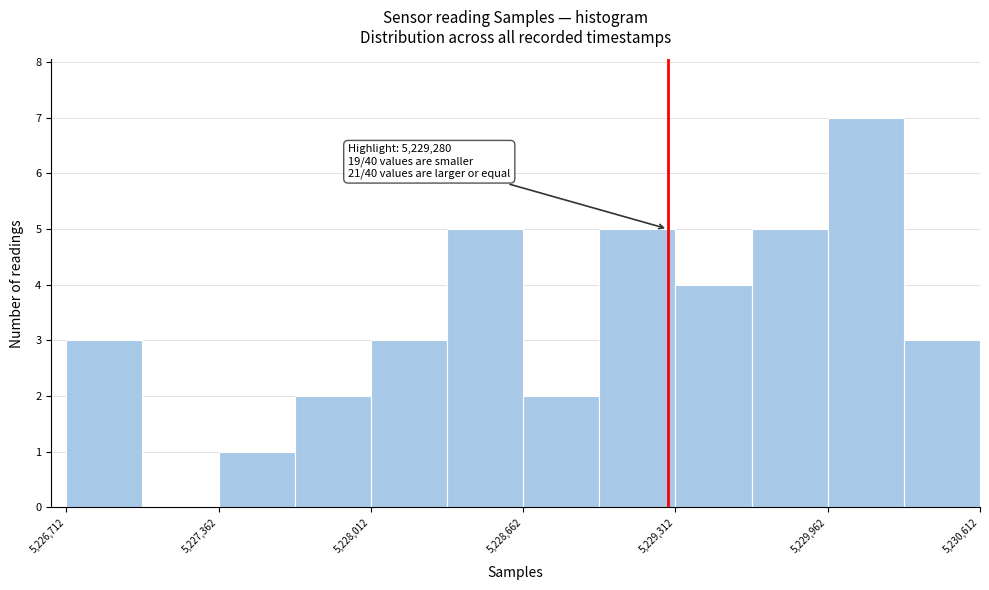

Around what value on the x-axis is the tallest bar? Give the approximate position of its centre, as read against the axis.

5230100